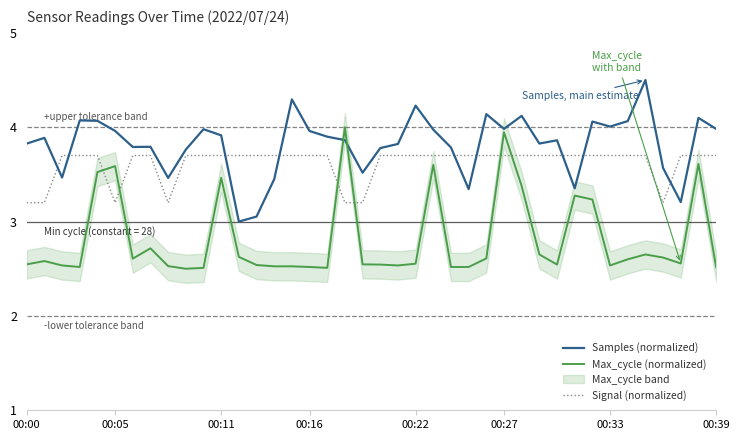

At how many categories does at least one series exceed 3?

40